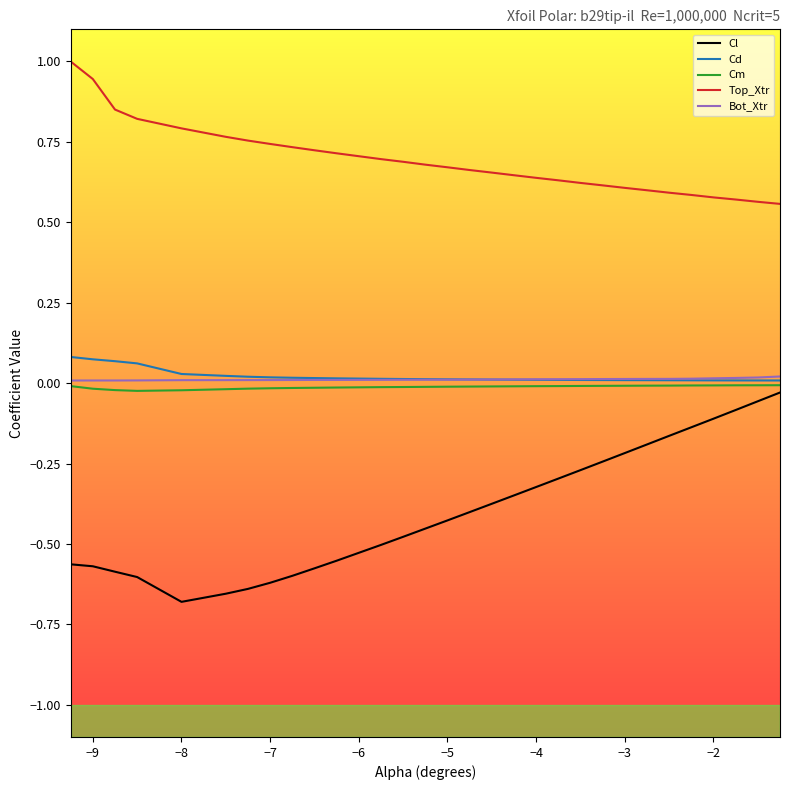

True or false: Cl and Top_Xtr cross at least once.

False